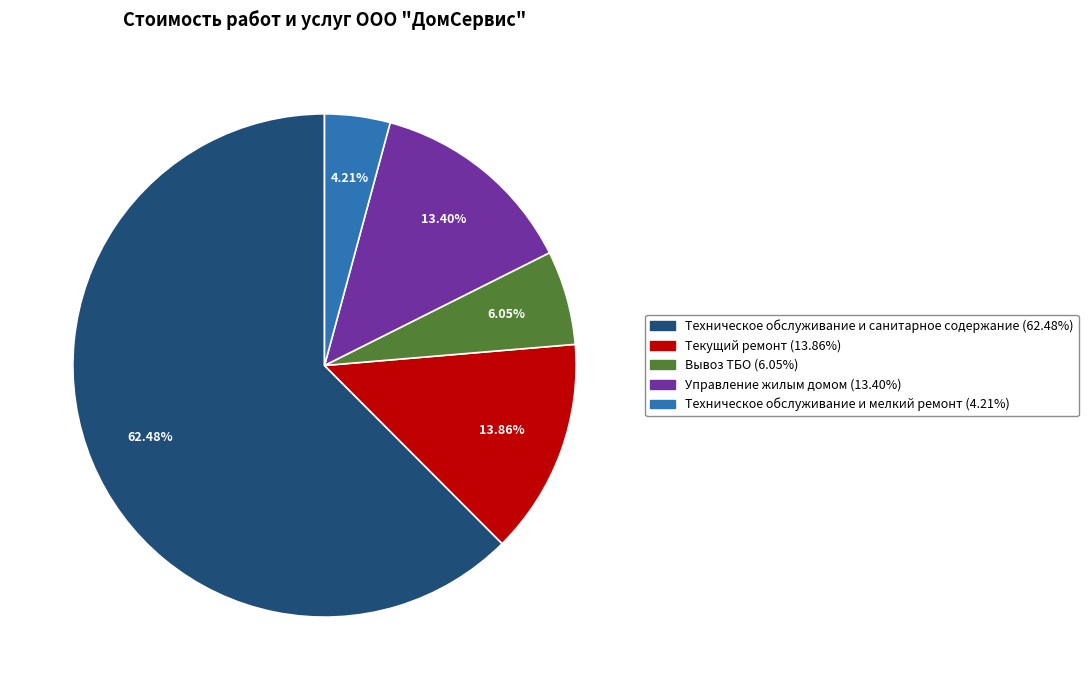

How much of the chart is everything except Текущий ремонт?

86.1%